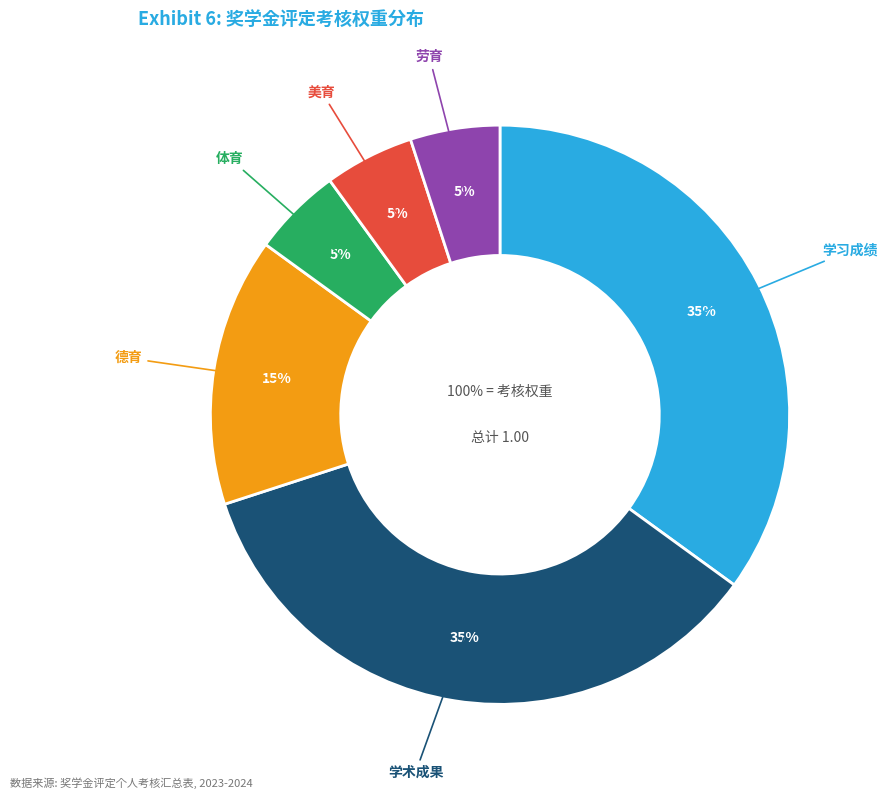

To the nearest percent, what percentage of the pie is 劳育?

5%